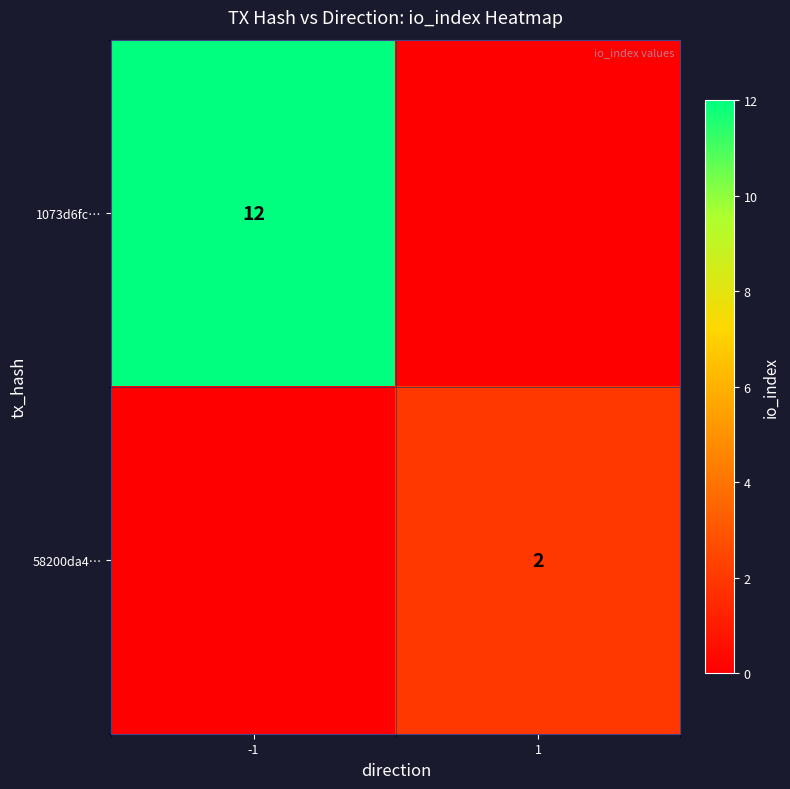

The value of 58200da4… at 1 is 0. True or false?

False